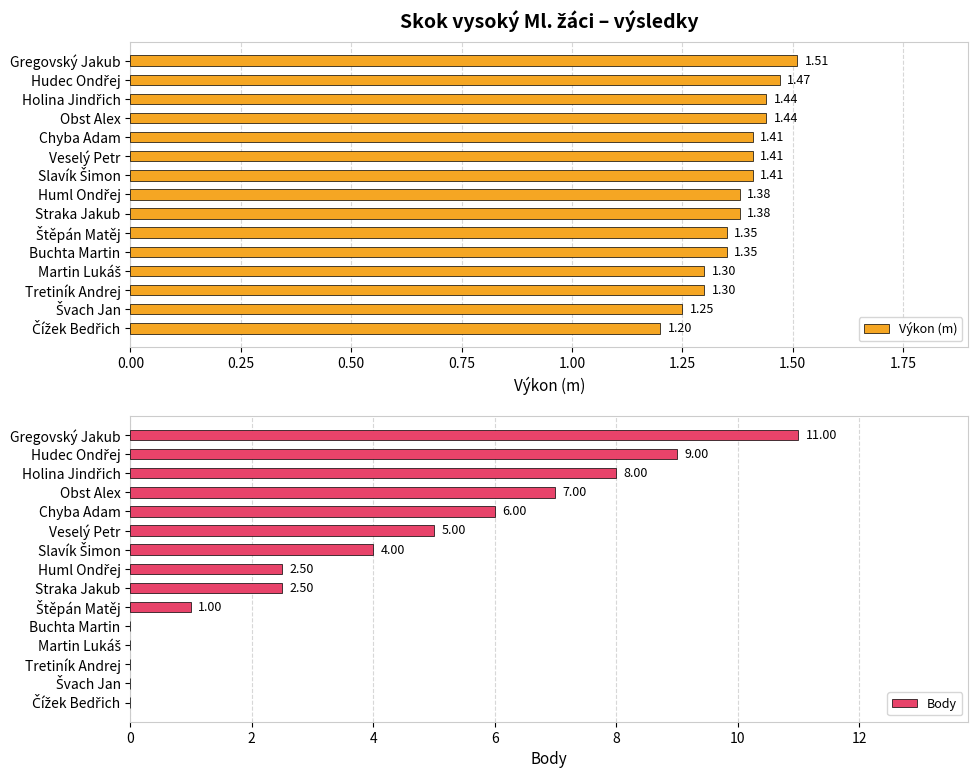

How many bars are there in each group?

2